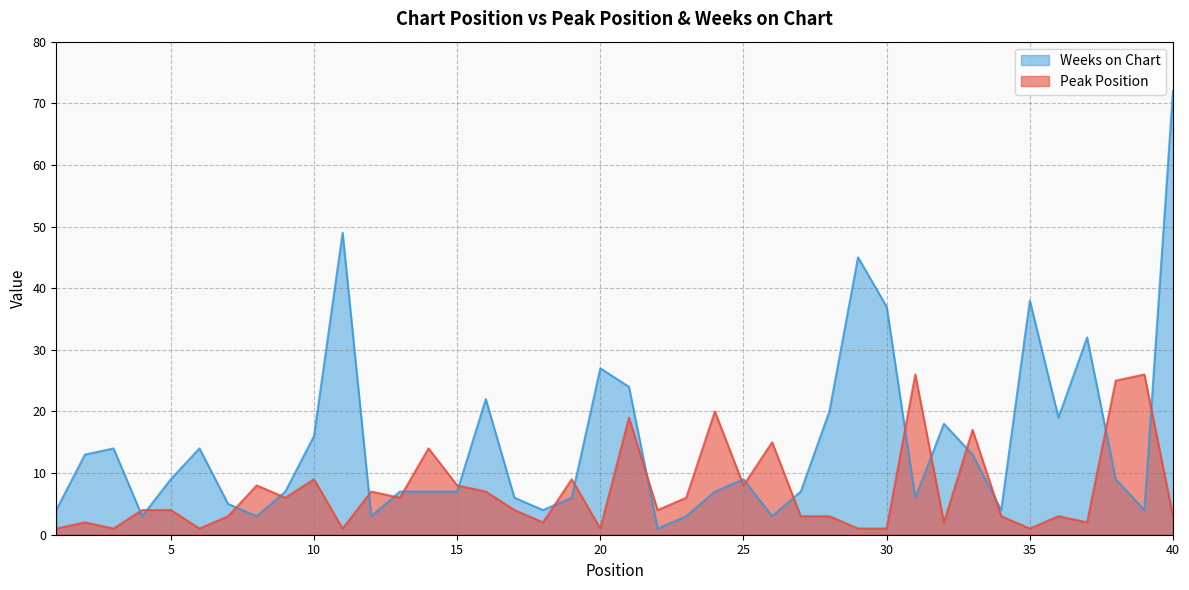

Which category has the lowest value across all series?

1